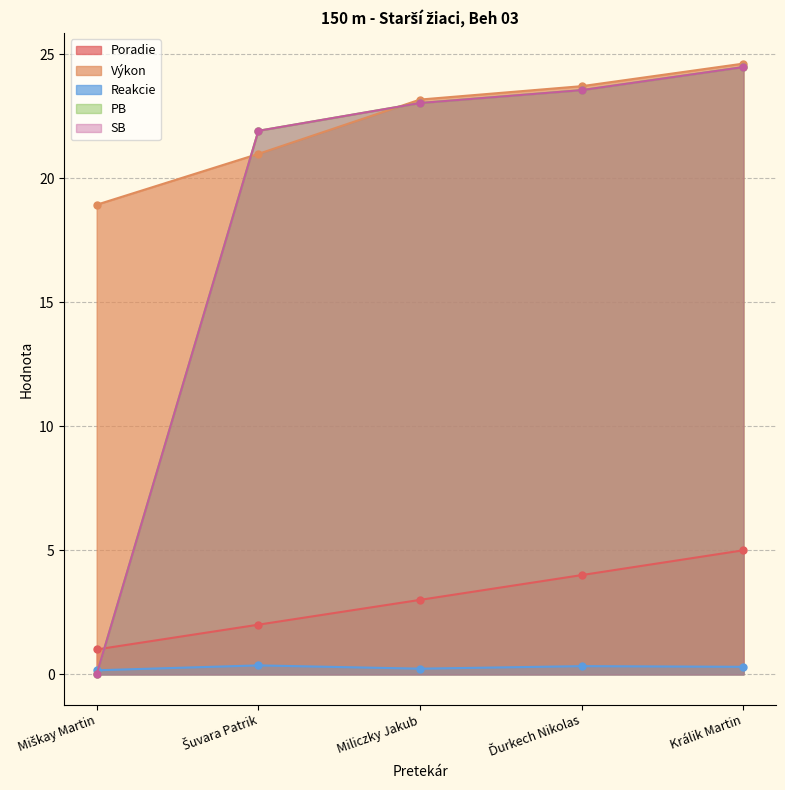

The value of SB at Šuvara Patrik is 9.9. True or false?

False